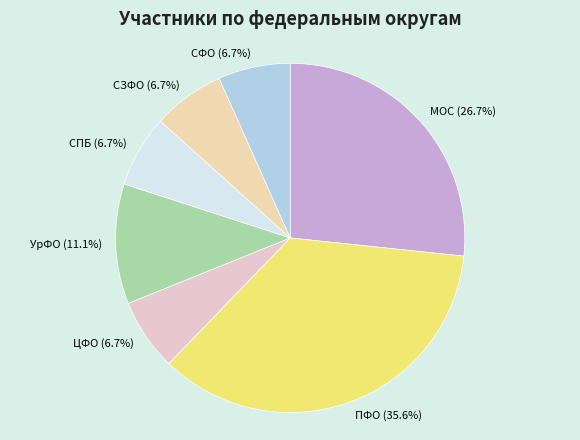

What is the total percentage of УрФО and СФО?

17.8%